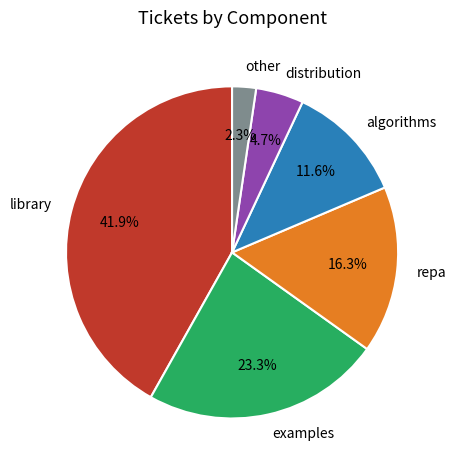

Rank the categories by value from lowest to highest.

other, distribution, algorithms, repa, examples, library